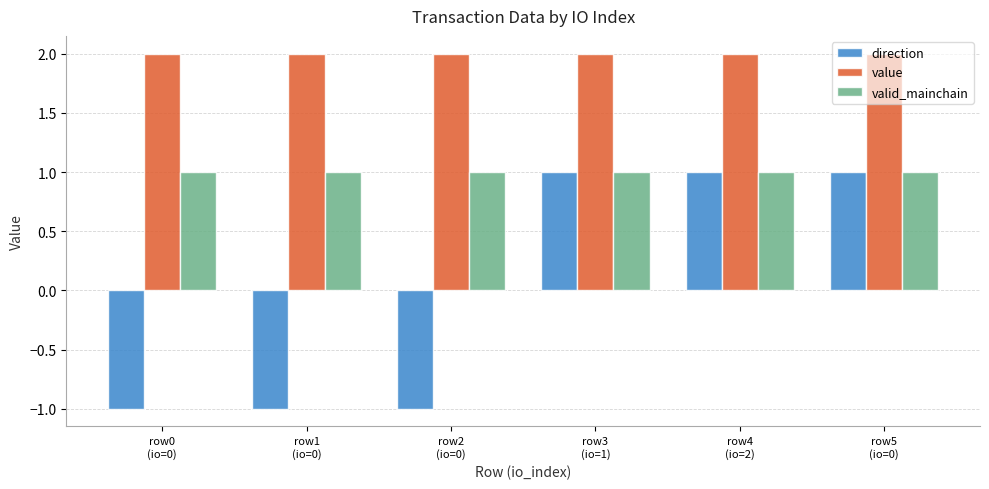

At how many categories does at least one series exceed 0?

6